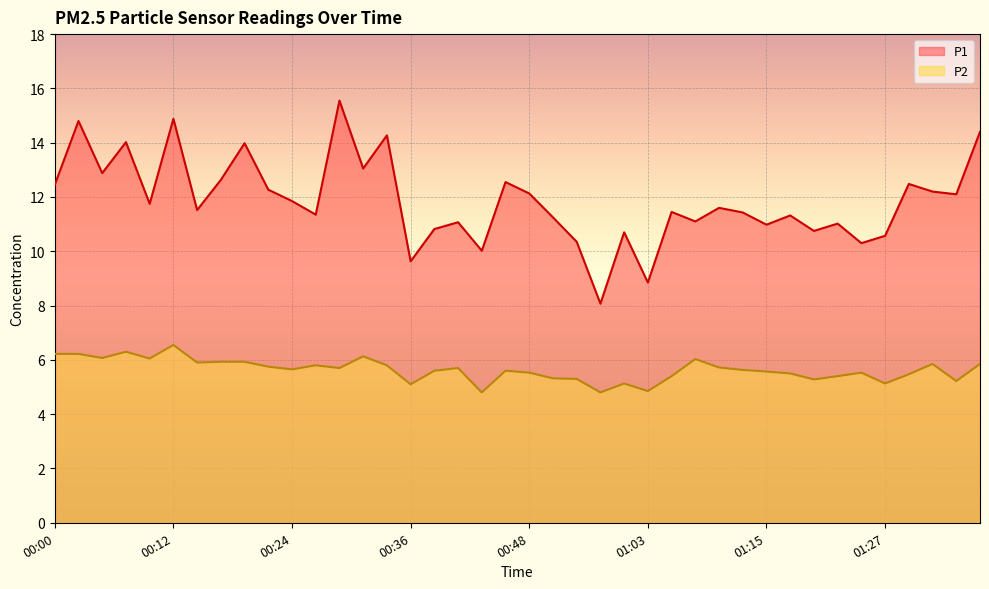

How many lines are shown in the chart?

2